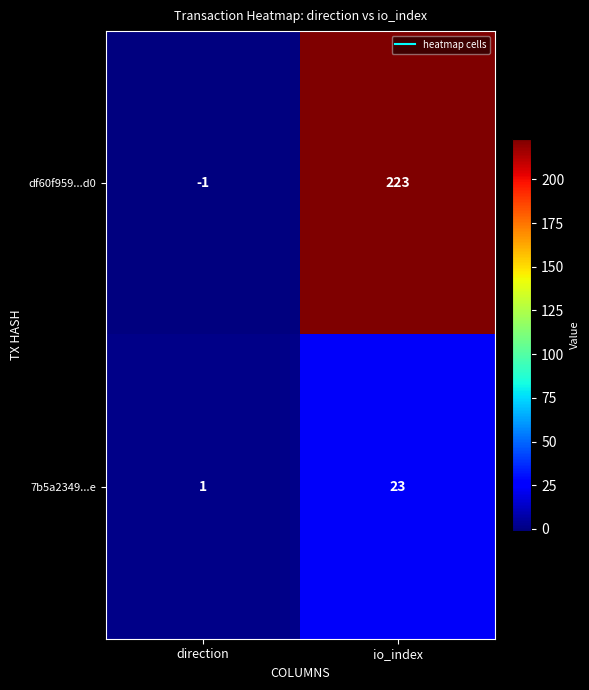

What is the difference between the highest and lowest values at io_index?

200